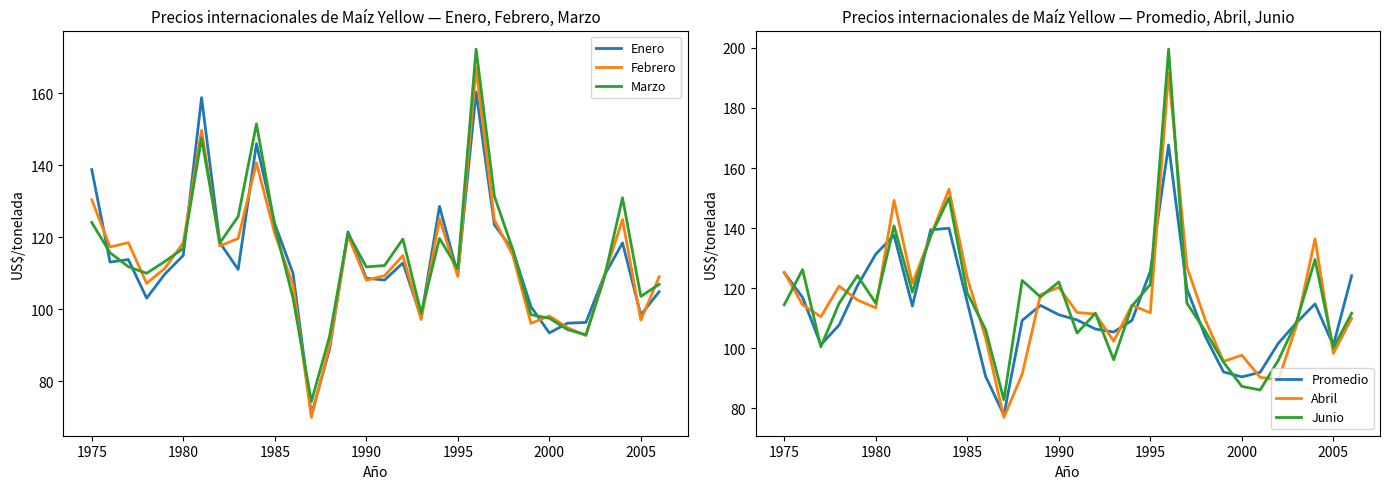

What is the value of the Febrero point at the 23rd from the left?

124.8